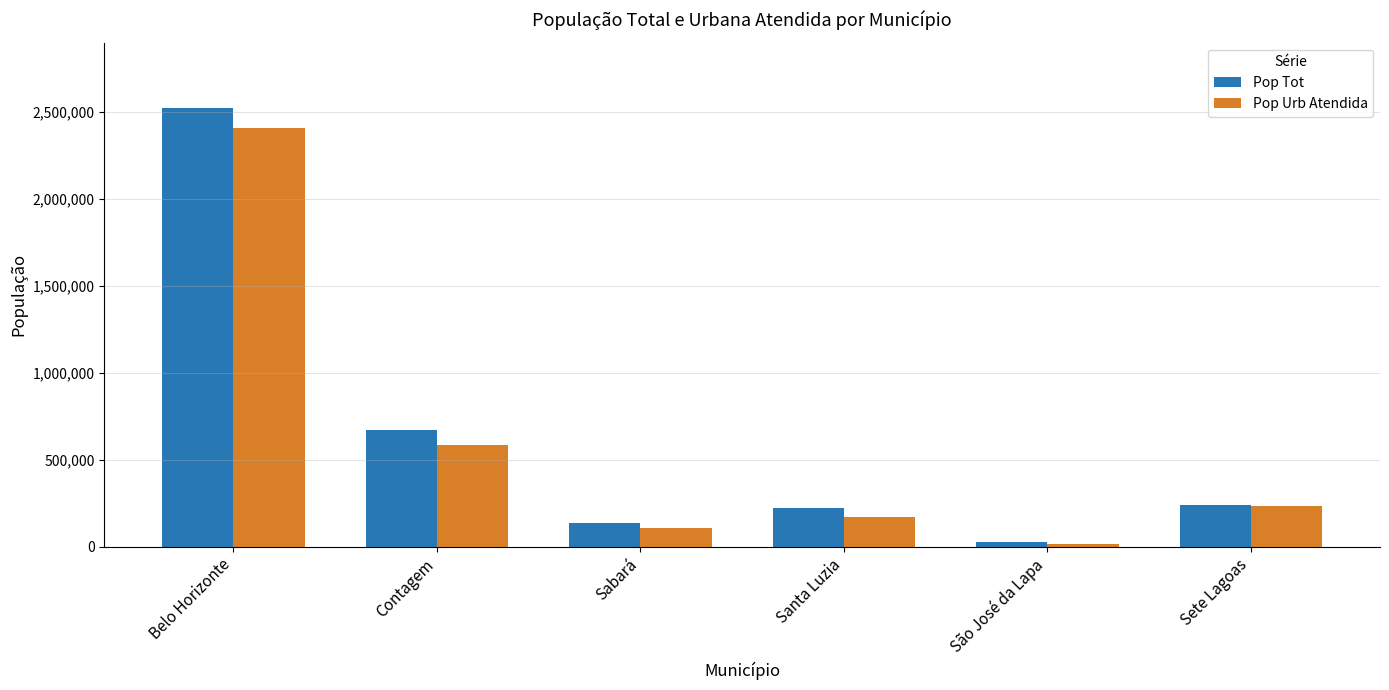

What is the difference between the second highest and second lowest values in the Pop Urb Atendida series?

478479